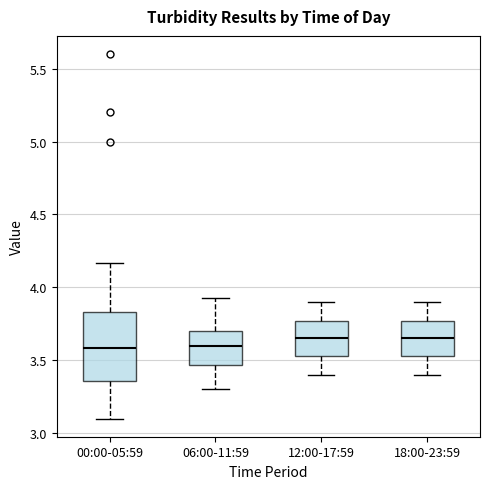

Reading left to right, read every box against the y-axis: the position of its median line, the range the box covers, and the ends of its whiskers. The values are not printed on the chart, so give them approximately, as read against the axis.

00:00-05:59: median 3.60, box 3.35 to 3.85, whiskers 3.10 to 4.15
06:00-11:59: median 3.60, box 3.45 to 3.70, whiskers 3.30 to 3.95
12:00-17:59: median 3.65, box 3.55 to 3.75, whiskers 3.40 to 3.90
18:00-23:59: median 3.65, box 3.55 to 3.75, whiskers 3.40 to 3.90